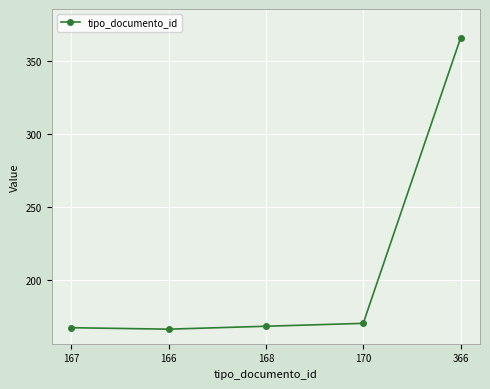

The chart shows a value of 51 at 166. True or false?

False